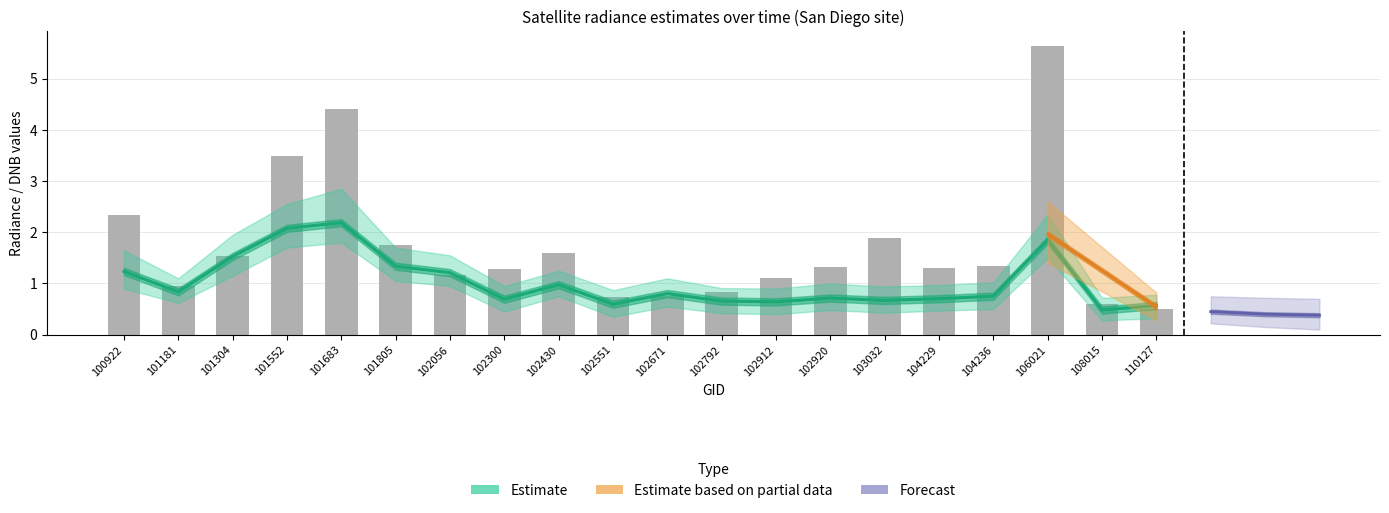

How many categories are shown in the chart?

20